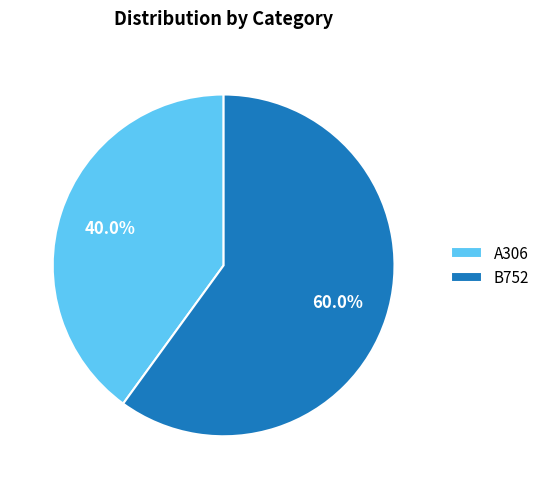

Is there a majority slice in this chart?

Yes